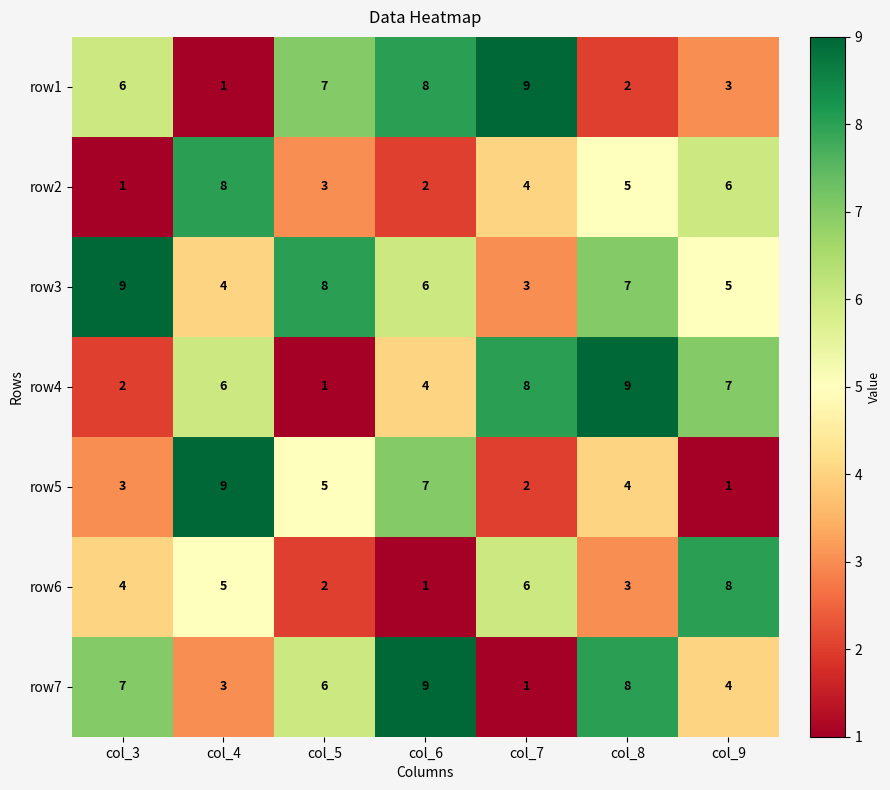

Is the value of row7 at col_4 greater than the value of row6 at col_7?

No